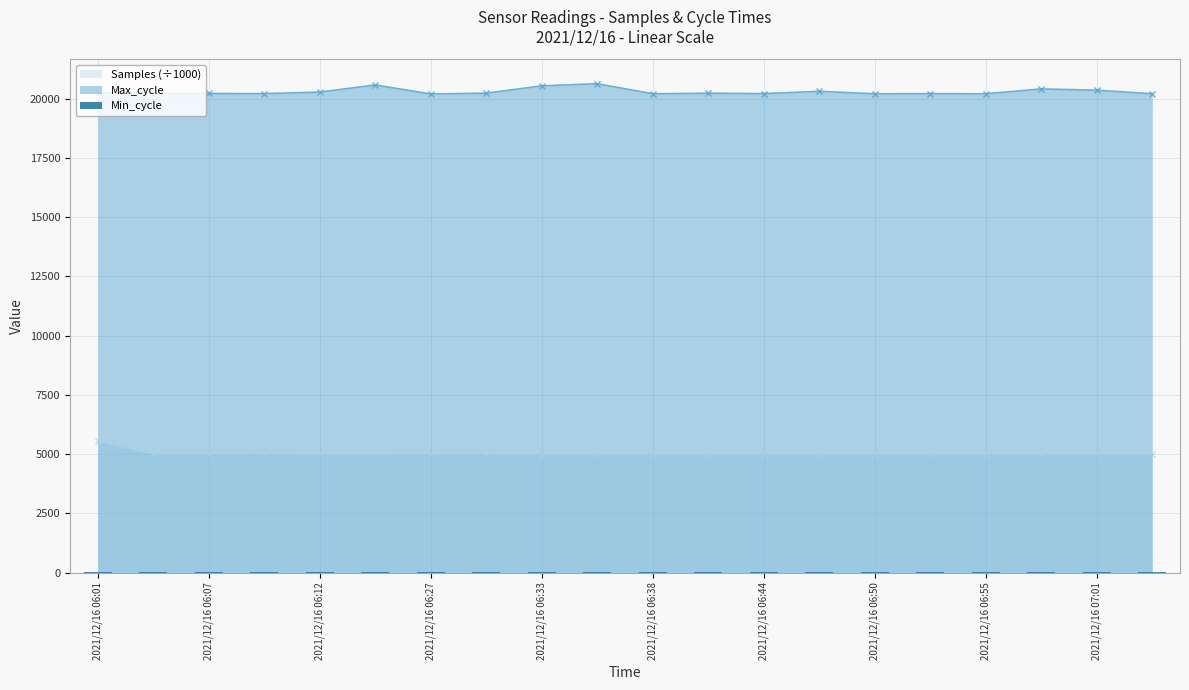

True or false: Samples (÷1000) has more than 2 interior local peaks.

True